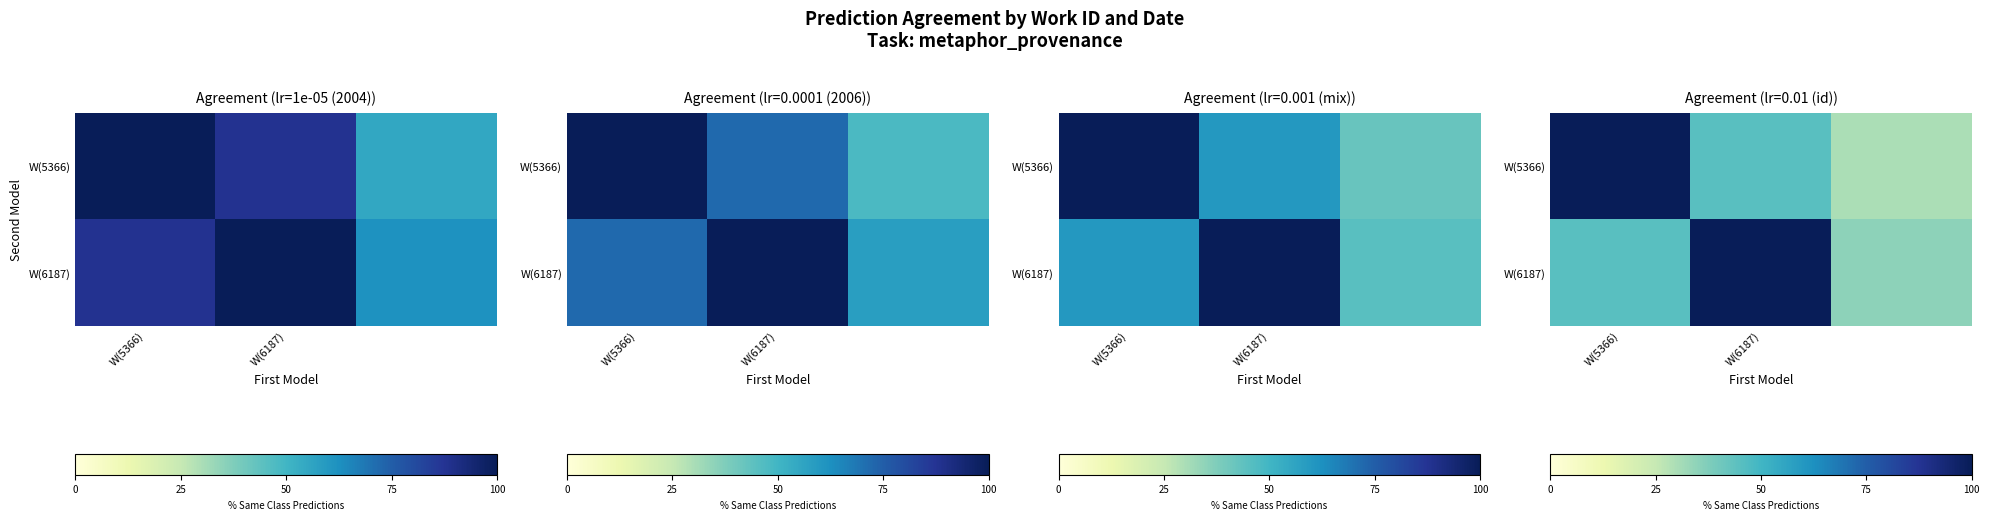

What is the total value across all series at W(6187)?

145